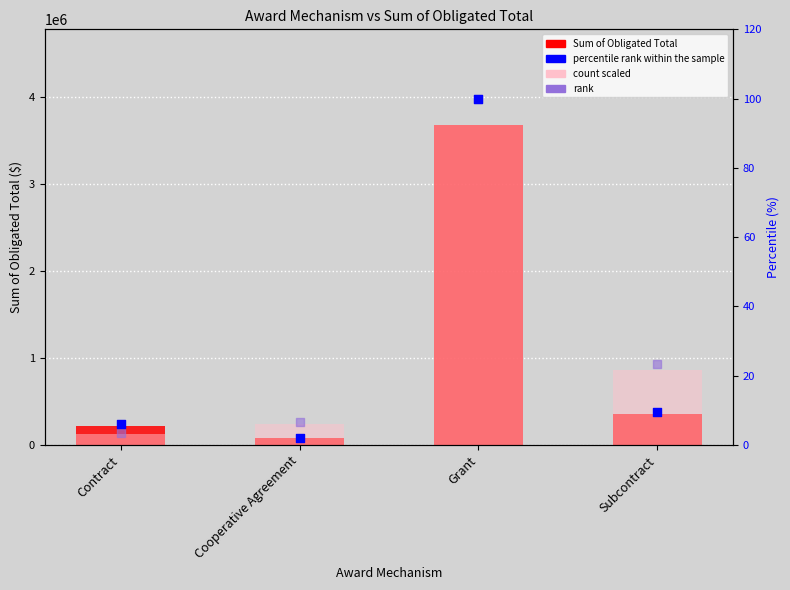

What are all the series names shown in the legend?

Sum of Obligated Total, count scaled, percentile rank within the sample, rank